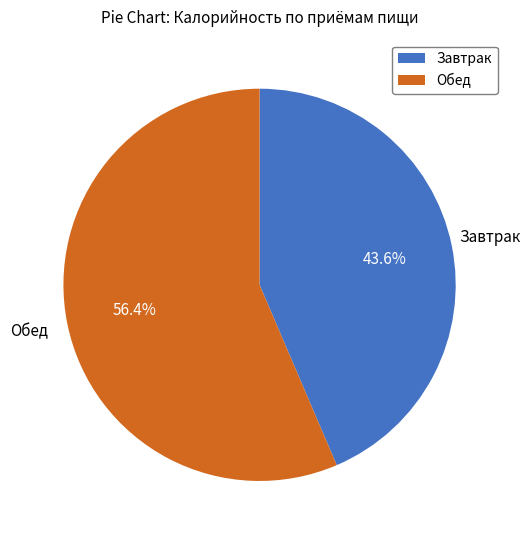

What is the smallest slice in the pie chart?

Завтрак